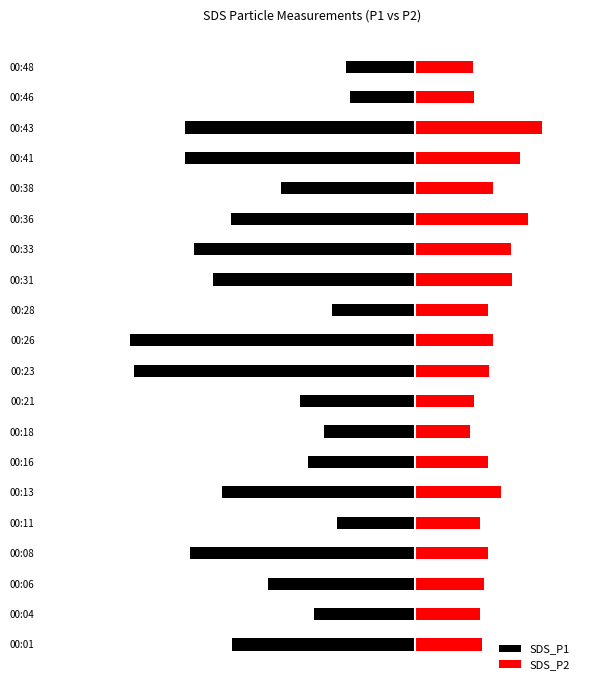

What is the sum of all SDS_P1 values?

-70.1